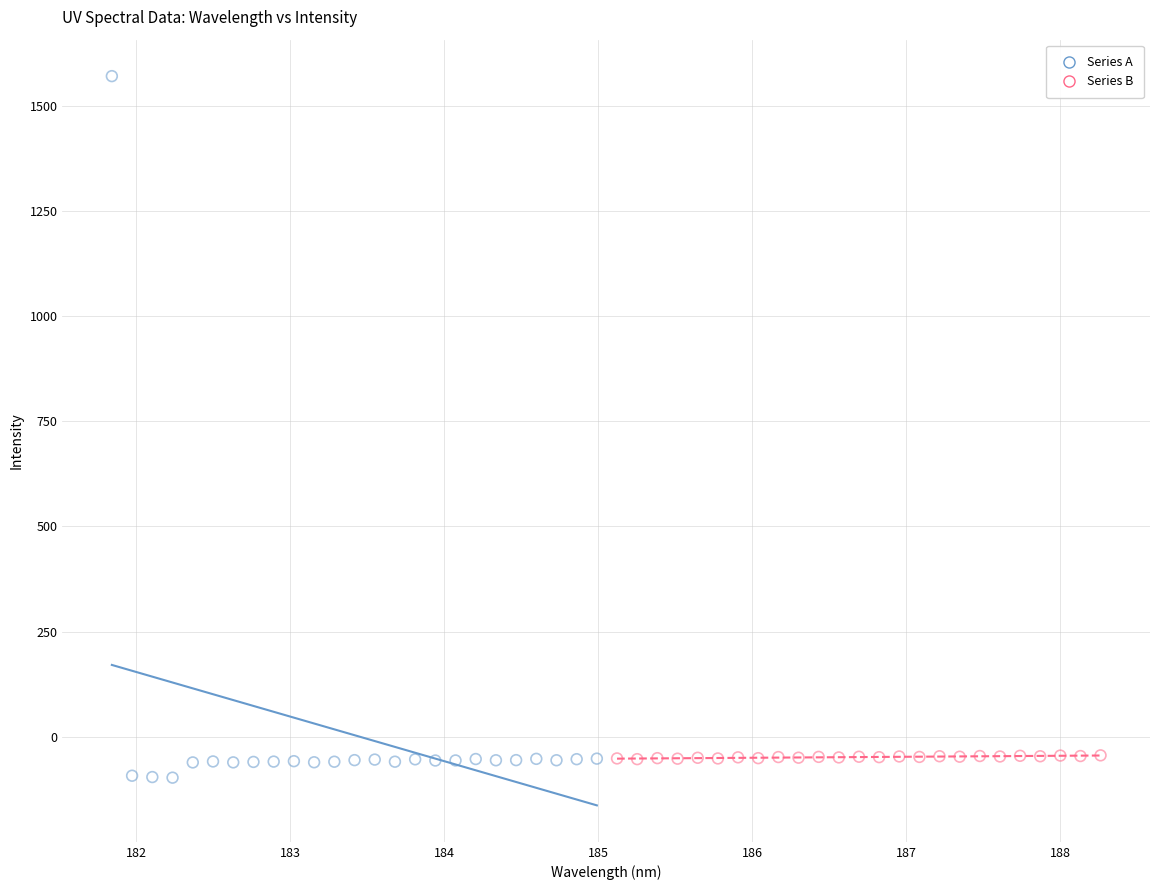

Which series reaches the maximum Y coordinate?

Series A